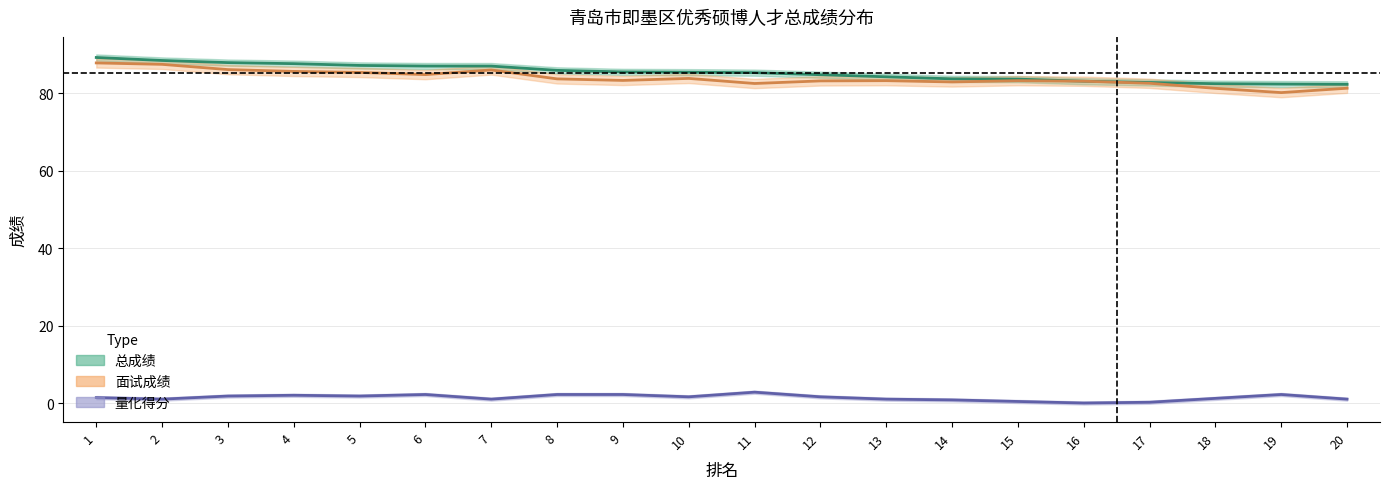

At 19, list the series in order from largest to smallest.

总成绩, 面试成绩, 量化得分